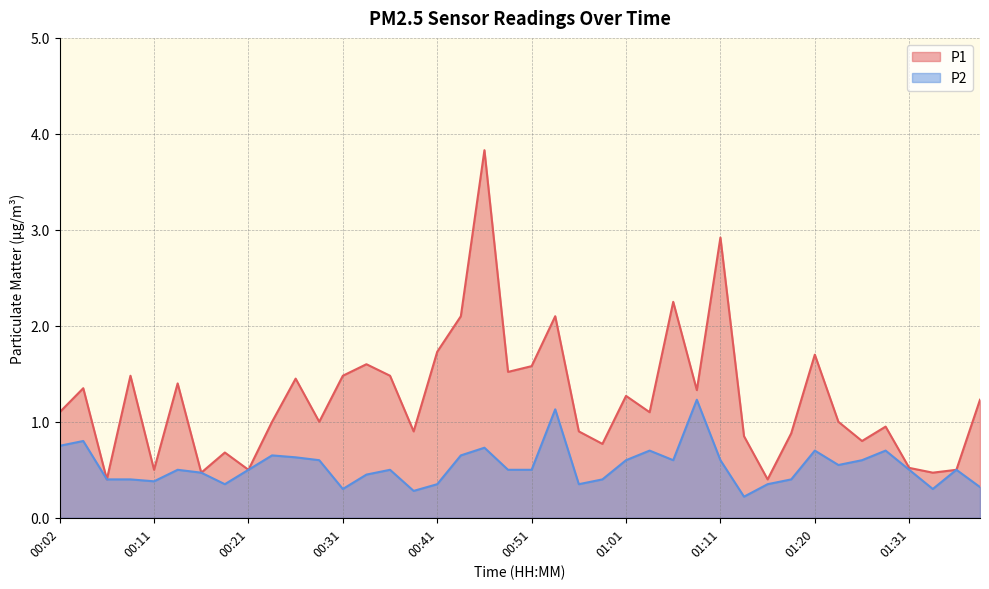

What are all the series names shown in the legend?

P1, P2